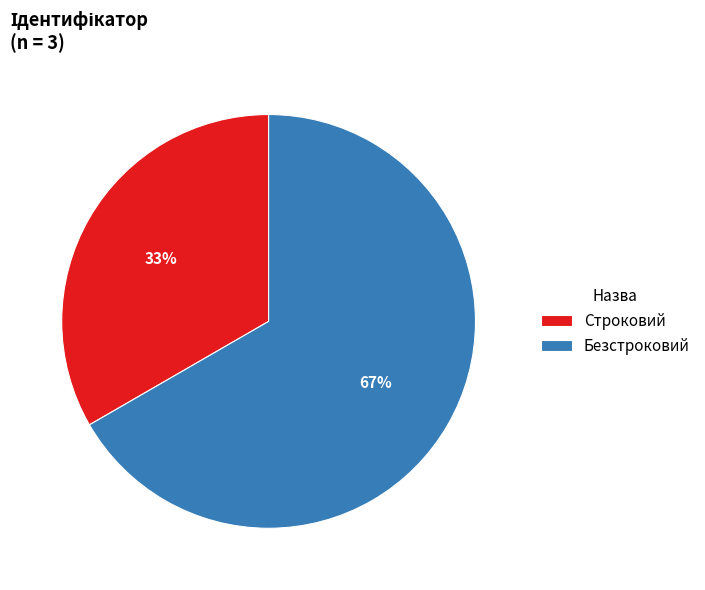

Between Безстроковий and Строковий, which is larger?

Безстроковий